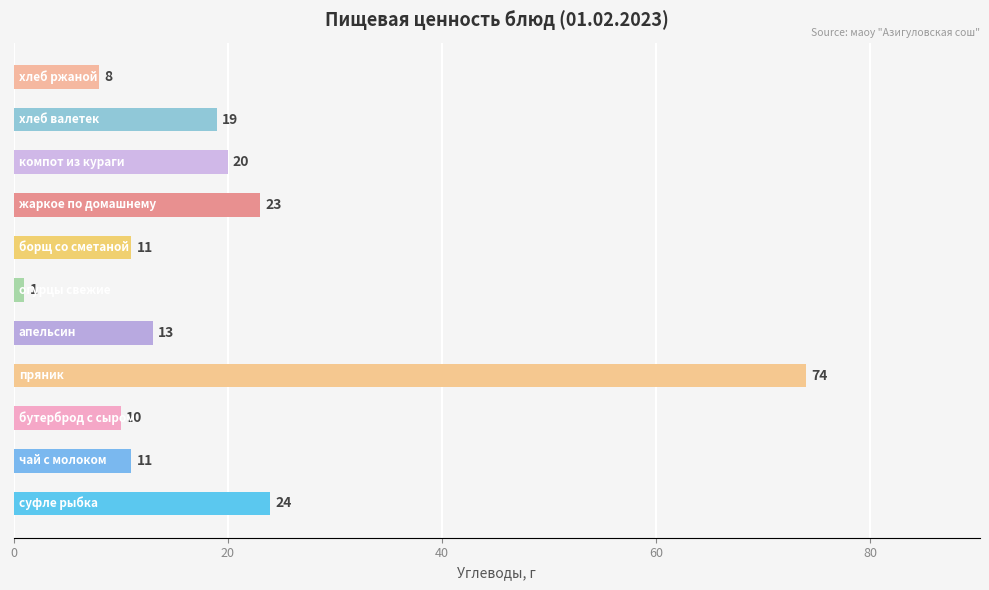

What is the difference between the maximum and second lowest values?

66